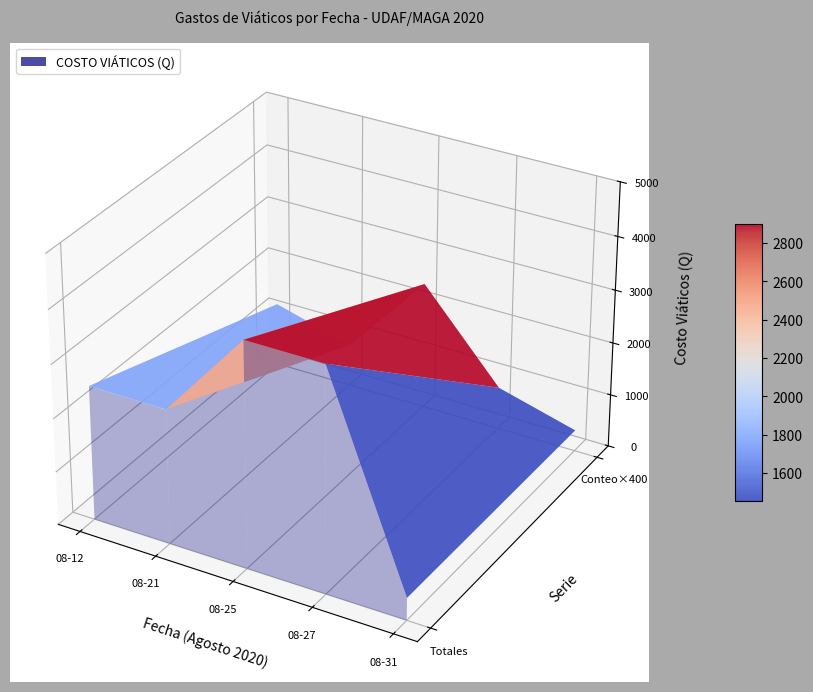

Reading right to left, list all the values displayed in this chart.

2020-08-31=420	2020-08-27=2100	2020-08-27=2100	2020-08-25=420	2020-08-25=420	2020-08-25=420	2020-08-25=420	2020-08-25=840	2020-08-25=840	2020-08-25=840	2020-08-21=1260	2020-08-21=1260	2020-08-12=840	2020-08-12=840	2020-08-12=840